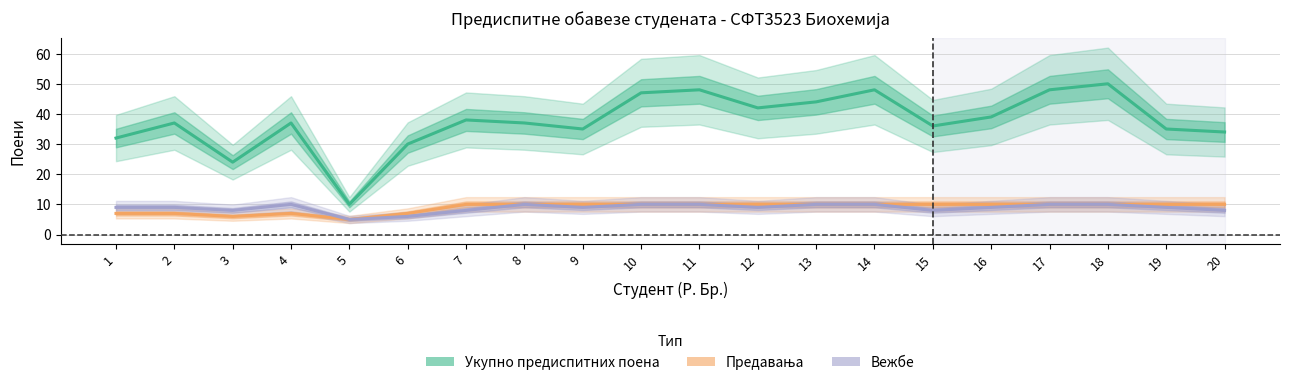

Reading right to left, list all the values displayed in this chart.

Укупно предиспитних поена: 34	35	50	48	39	36	48	44	42	48	47	35	37	38	30	10	37	24	37	32
Предавања: 10	10	10	10	10	10	10	10	10	10	10	10	10	10	7	5	7	6	7	7
Вежбе: 8	9	10	10	9	8	10	10	9	10	10	9	10	8	6	5	10	8	9	9